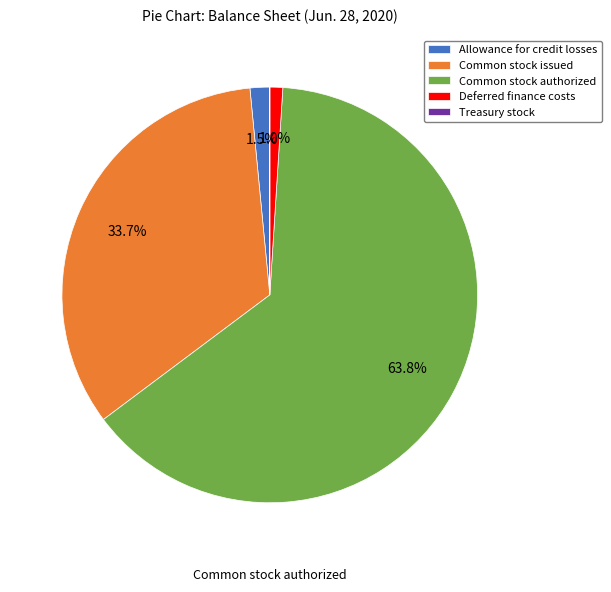

Between Common stock issued and Deferred finance costs, which is larger?

Common stock issued